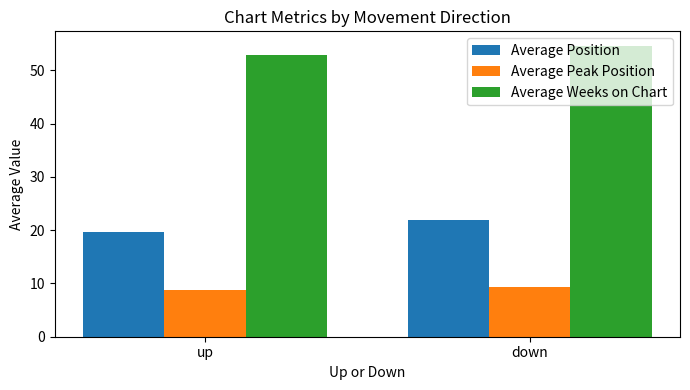

Reading left to right, transcribe all the data shown in this chart.

Average Position: 19.7	22.0
Average Peak Position: 8.7	9.4
Average Weeks on Chart: 52.9	54.6